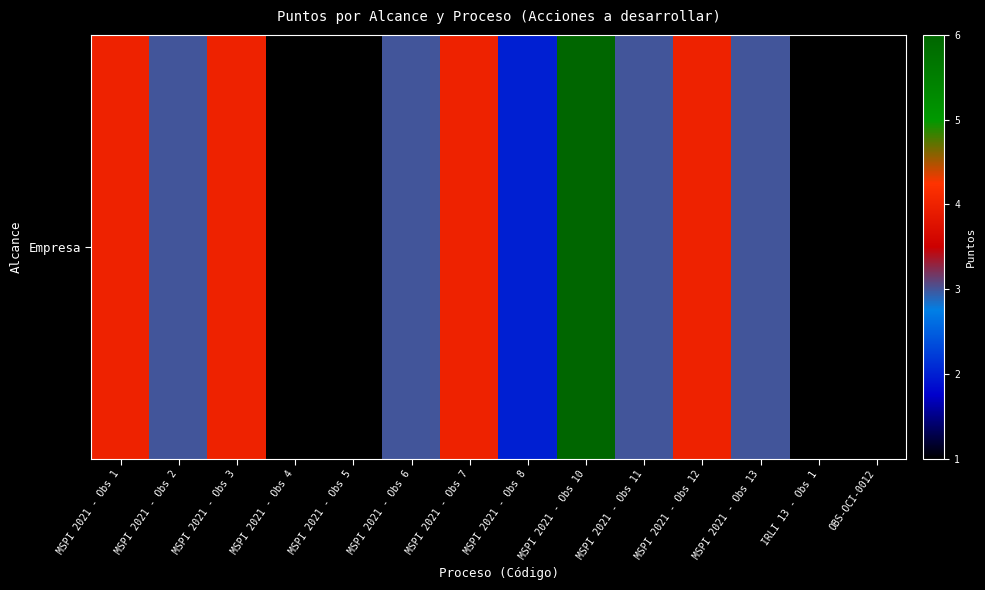

How many values are between 1 and 4?

13